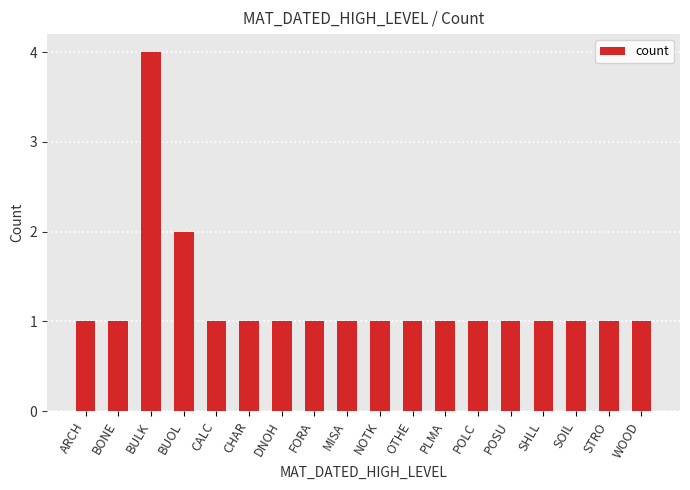

What is the ratio of the value at WOOD to the value at DNOH?

1.0